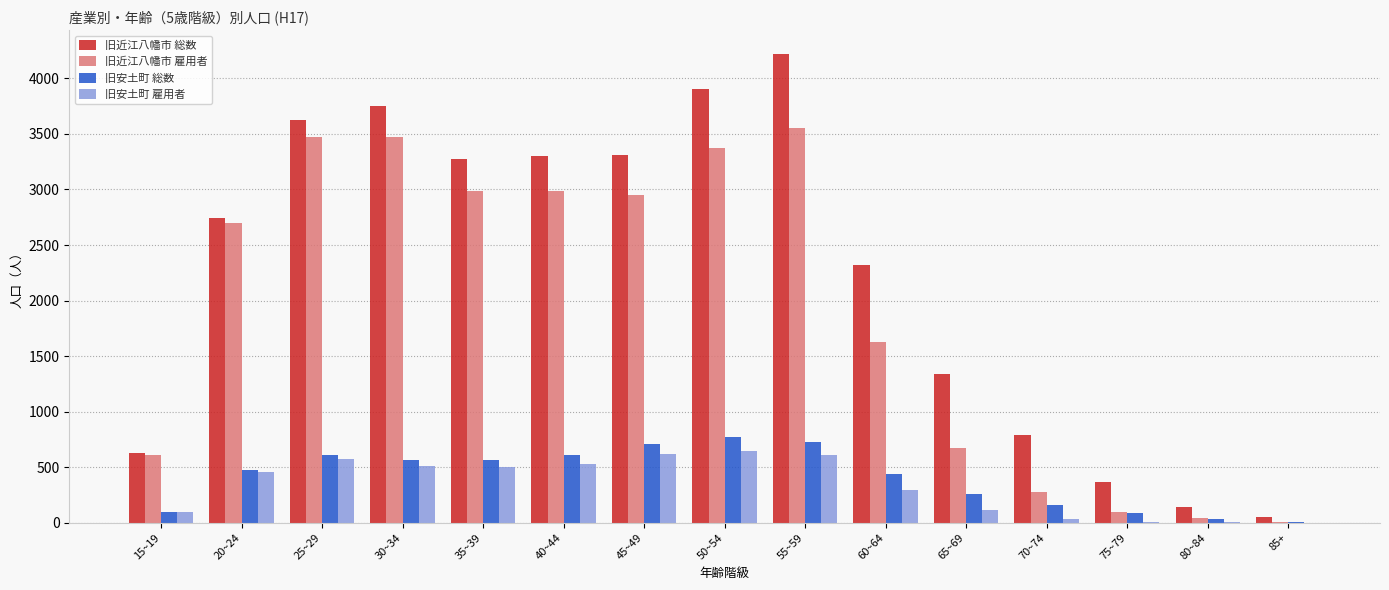

What is the sum of all 旧近江八幡市 雇用者 values?

28810